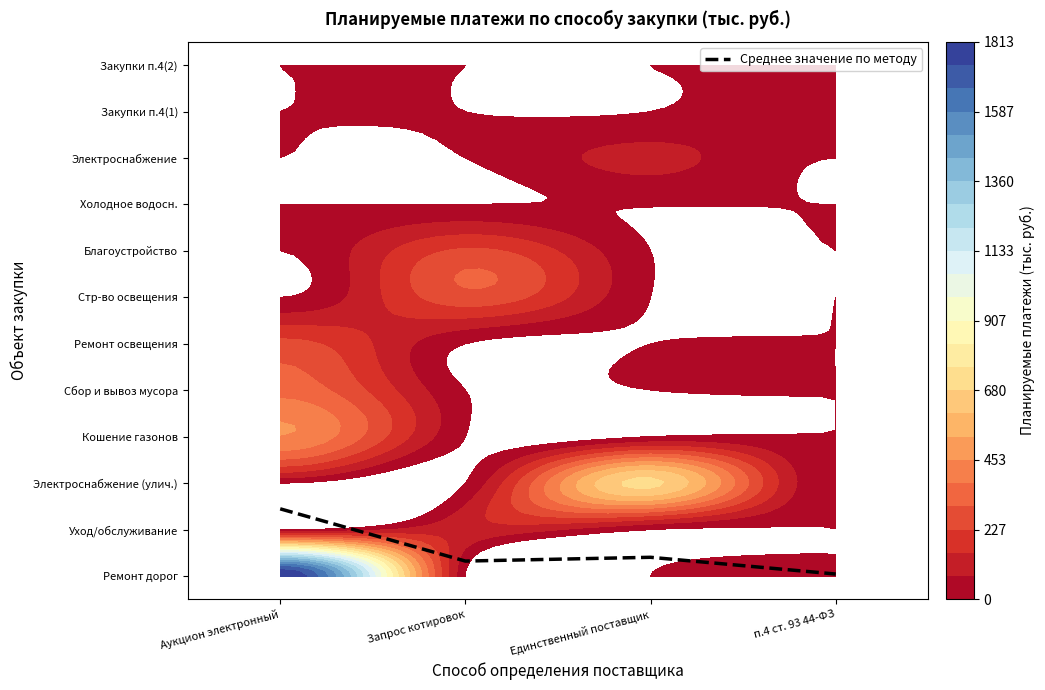

What is the difference between the maximum and second lowest values?

1.1